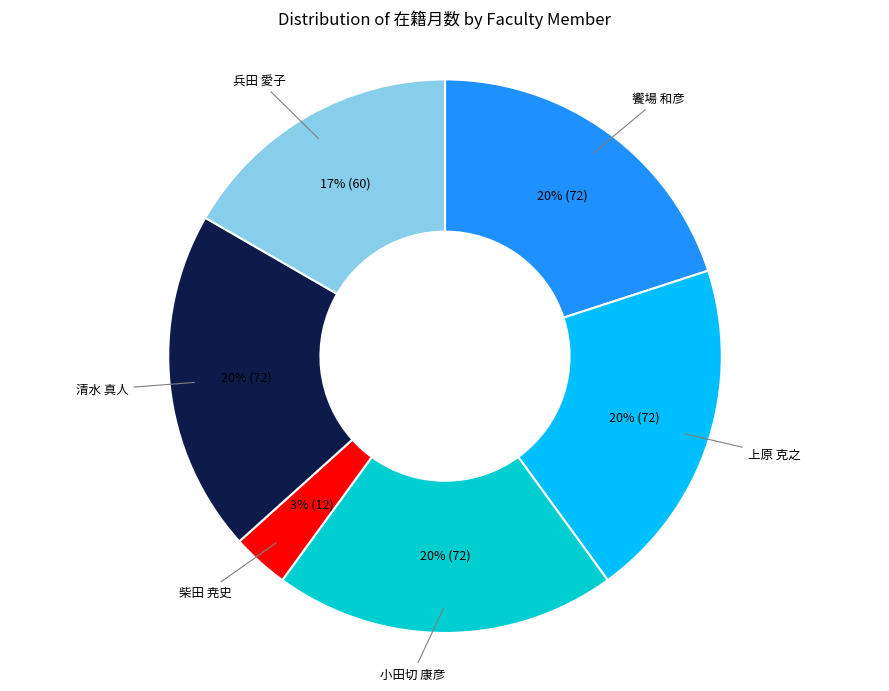

Which slice is the smallest?

柴田 尭史